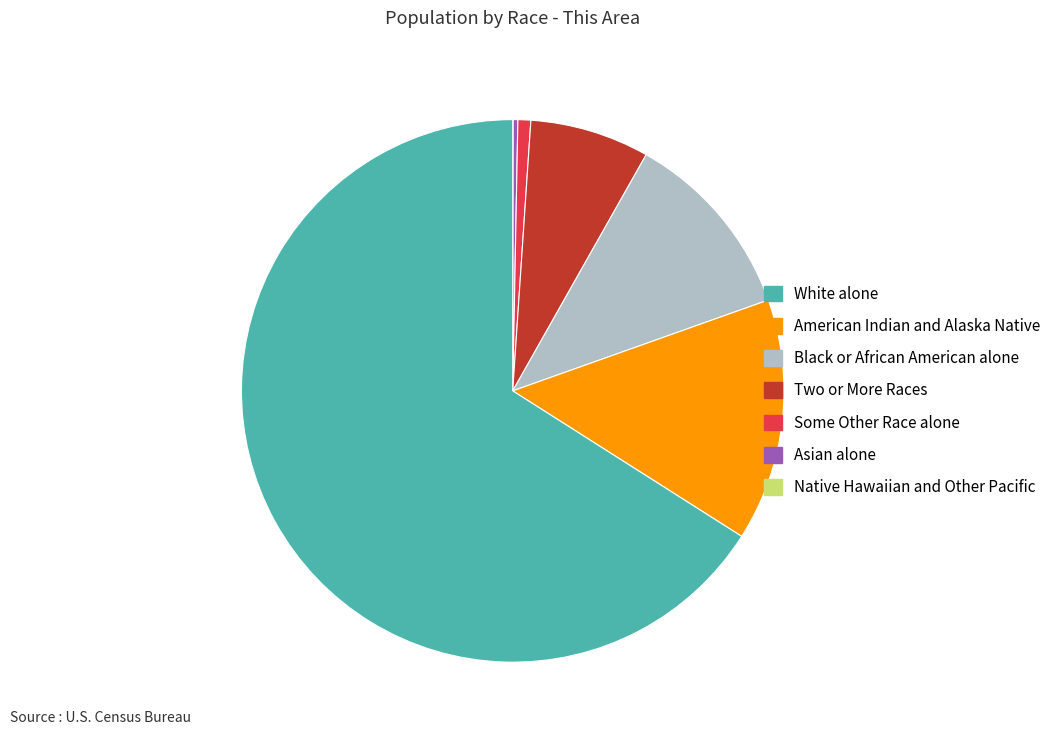

Is there a majority slice in this chart?

Yes